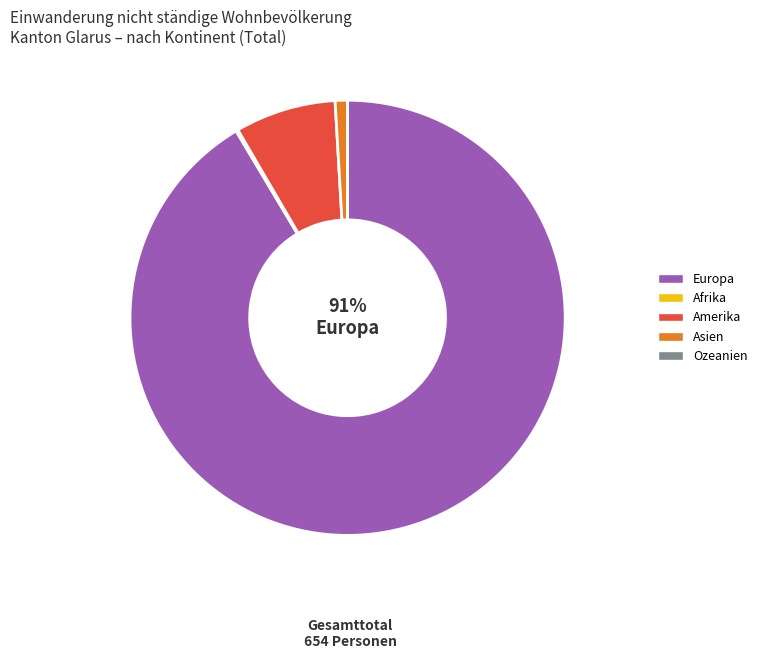

What is the majority slice?

Europa